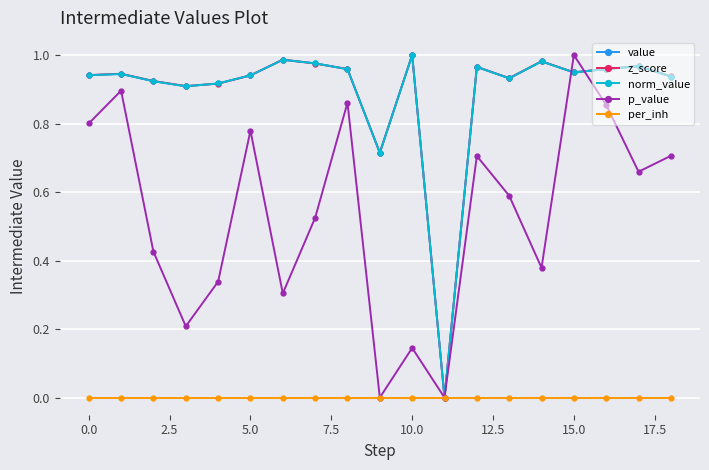

Does the chart have visible grid lines?

Yes